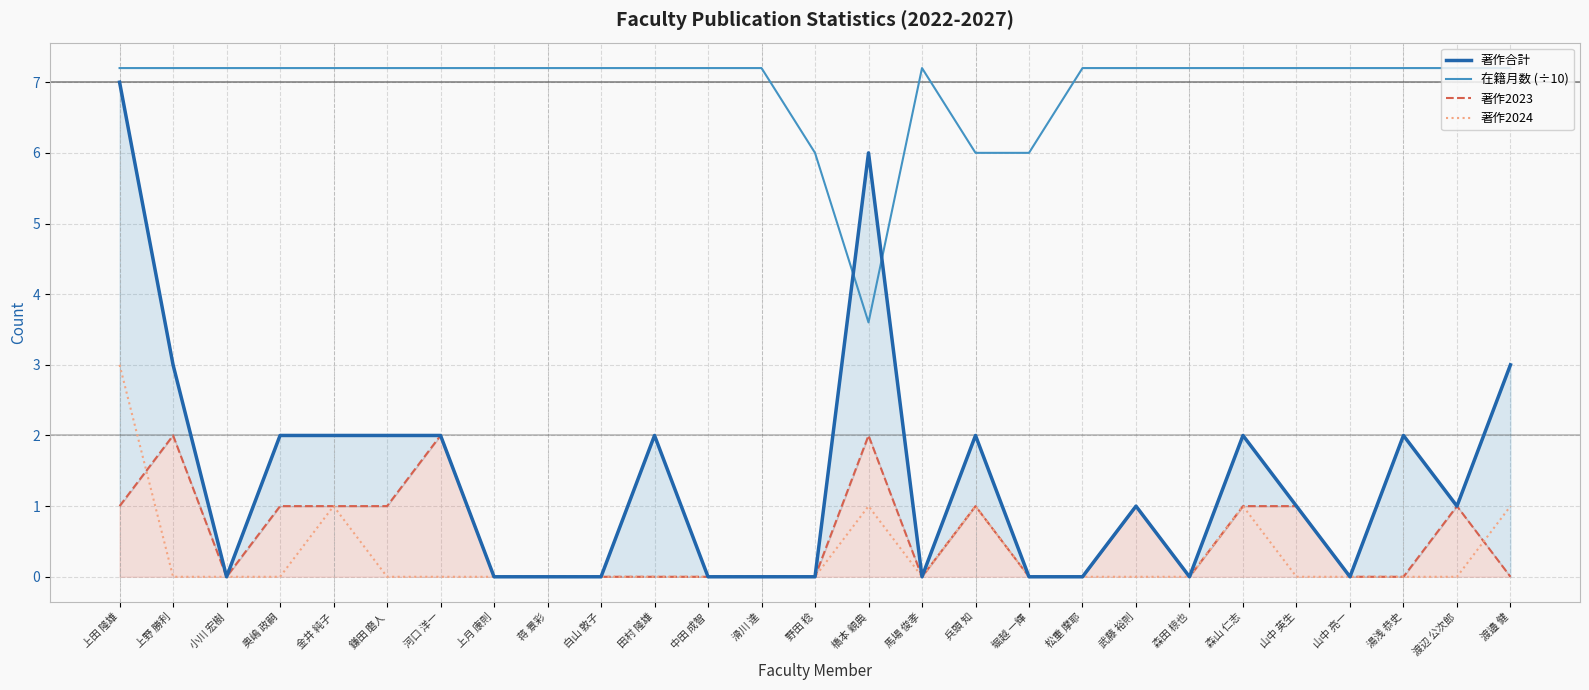

What is the label of the 14th point from the right?

野田 稔